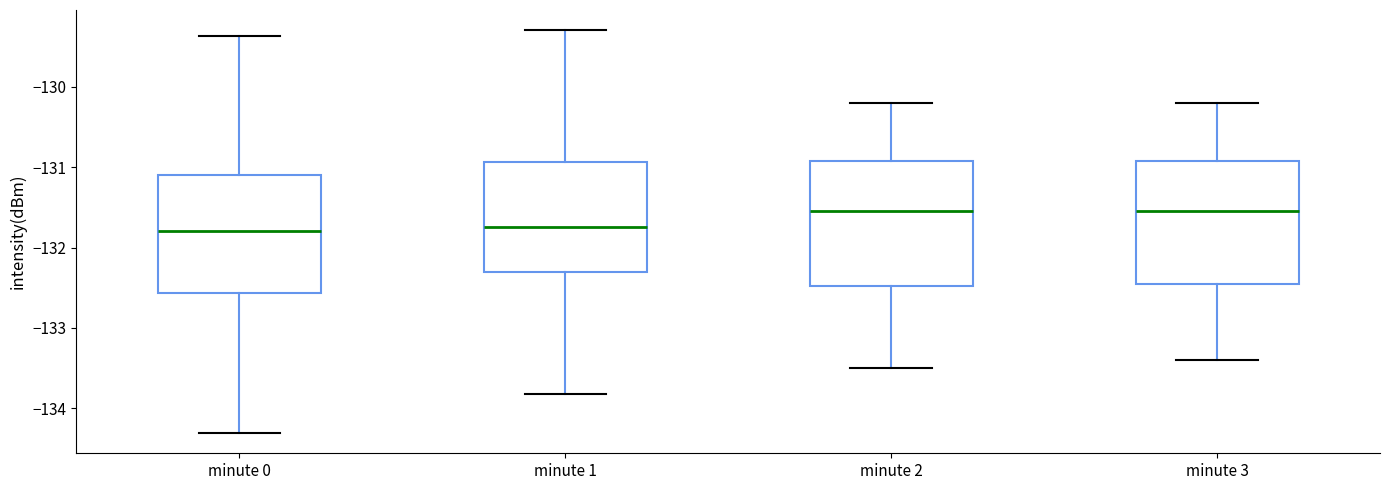

Where does the upper whisker of the box for minute 3 end on the y-axis? The values are not printed on the chart, so give them approximately, as read against the axis.

-130.2